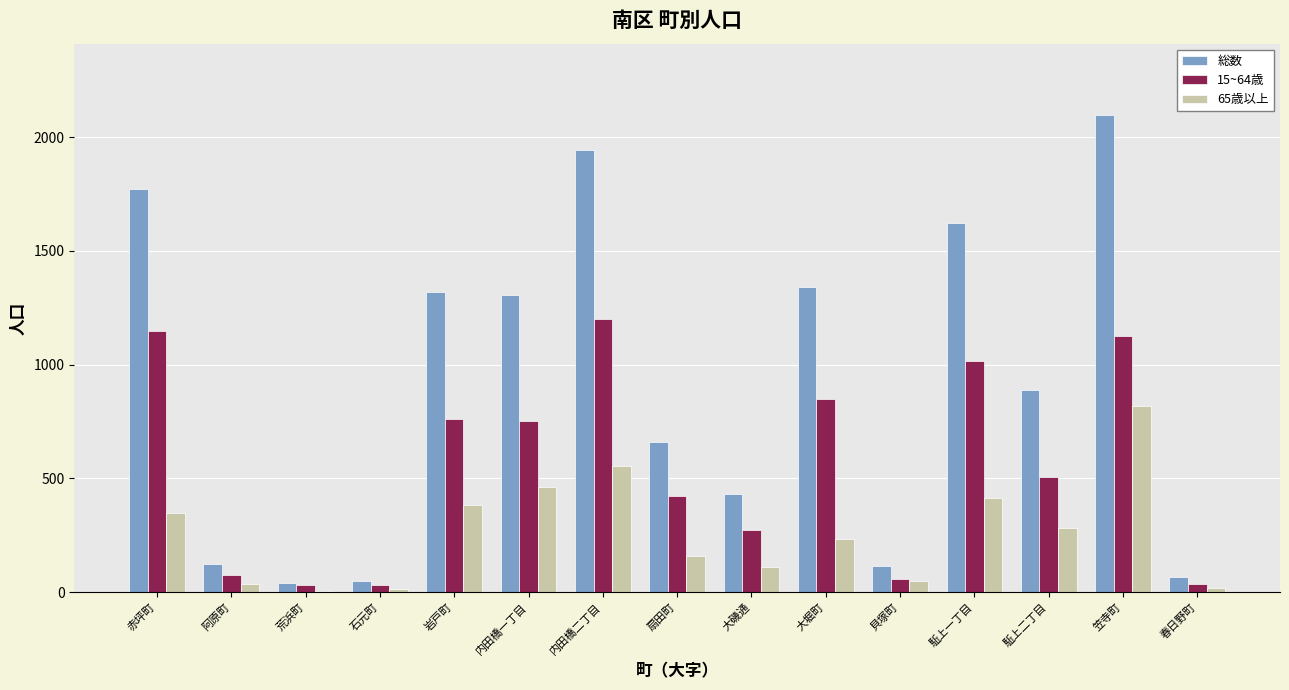

Which series changed the most between 赤坪町 and 阿原町?

総数